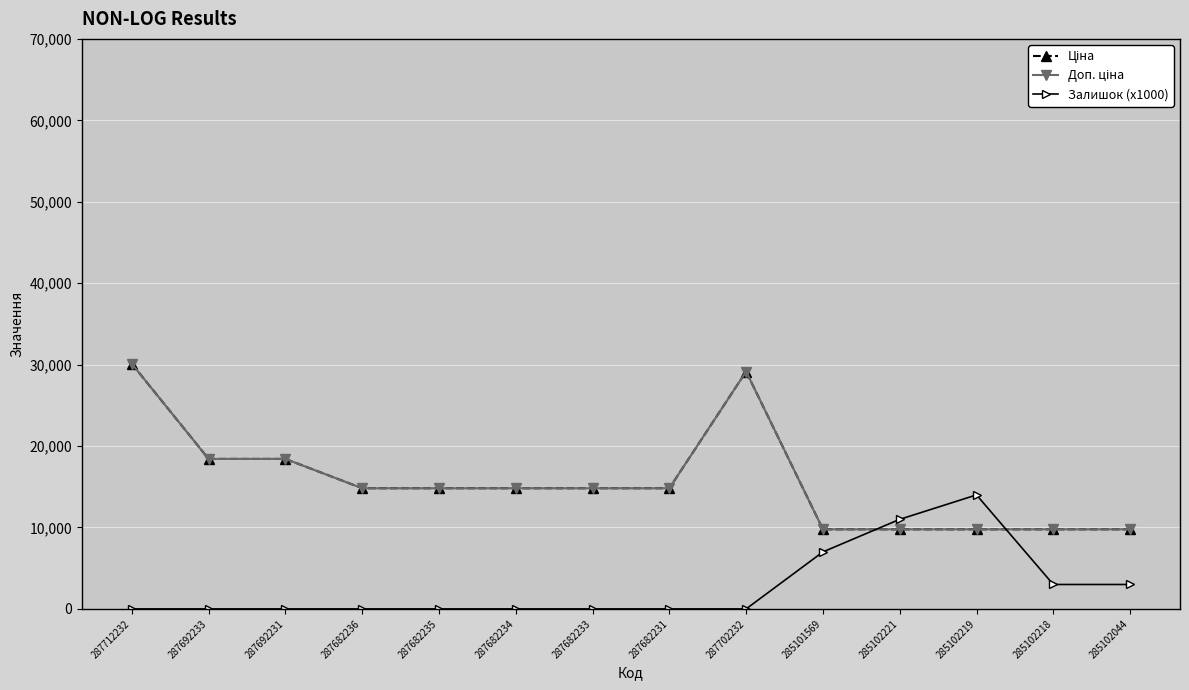

Where does the Ціна series first go above 14817?

287712232